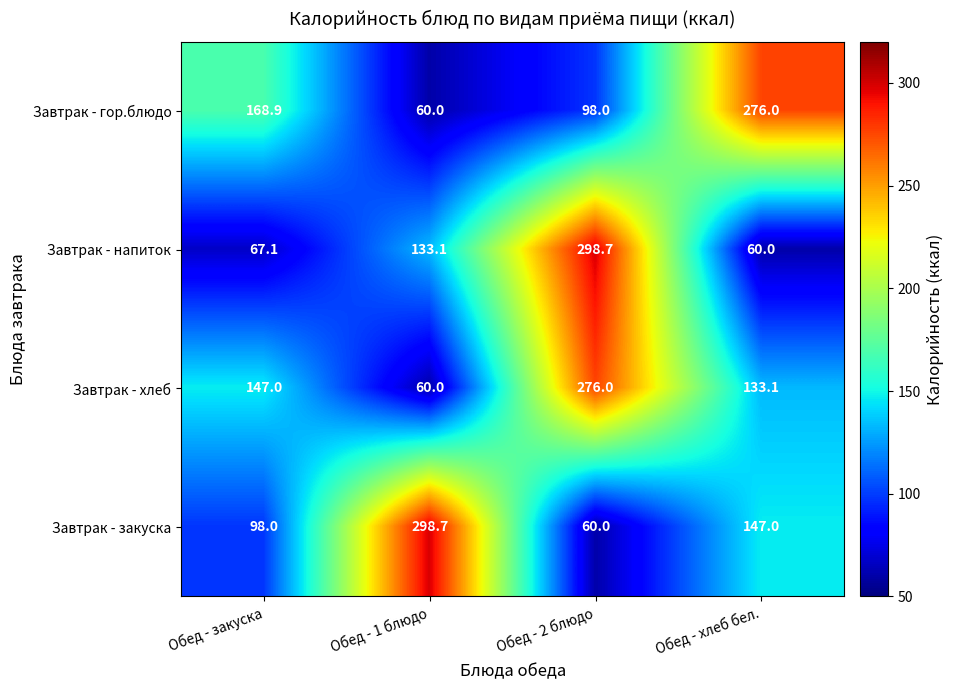

What is the spread (max minus min) of values at Обед - закуска?

101.8